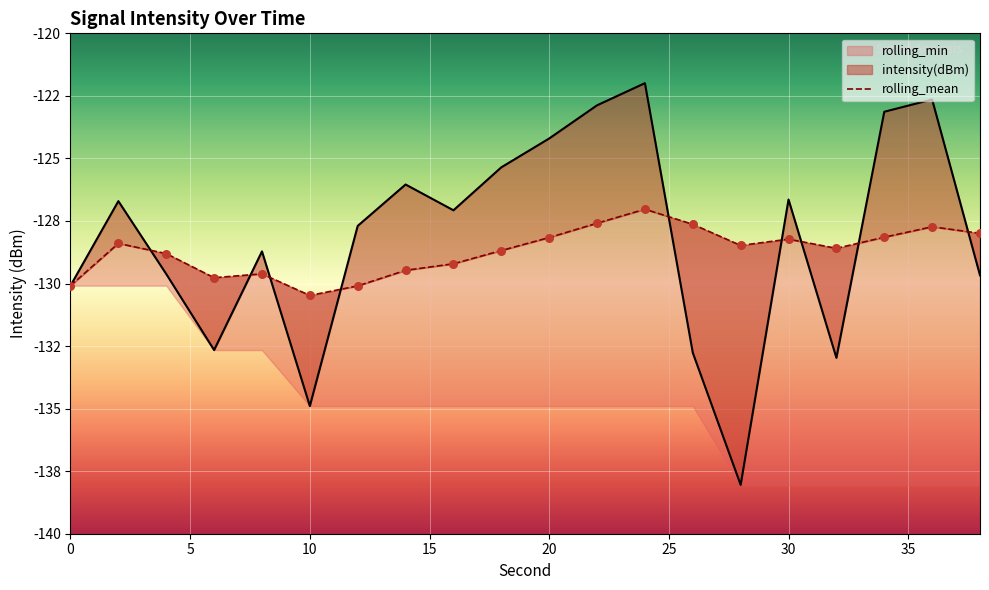

At how many categories does at least one series exceed -129?

17